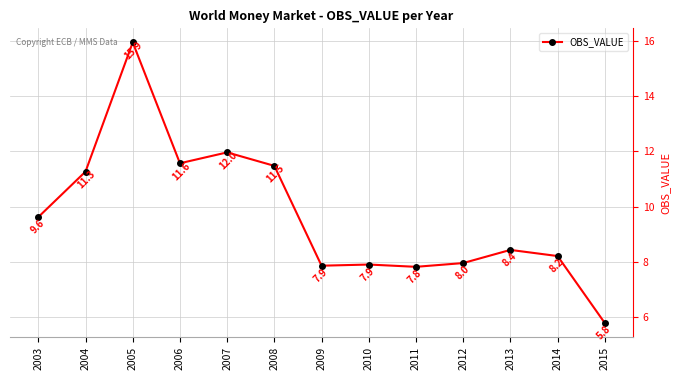

Which category has the highest value across all series?

2005